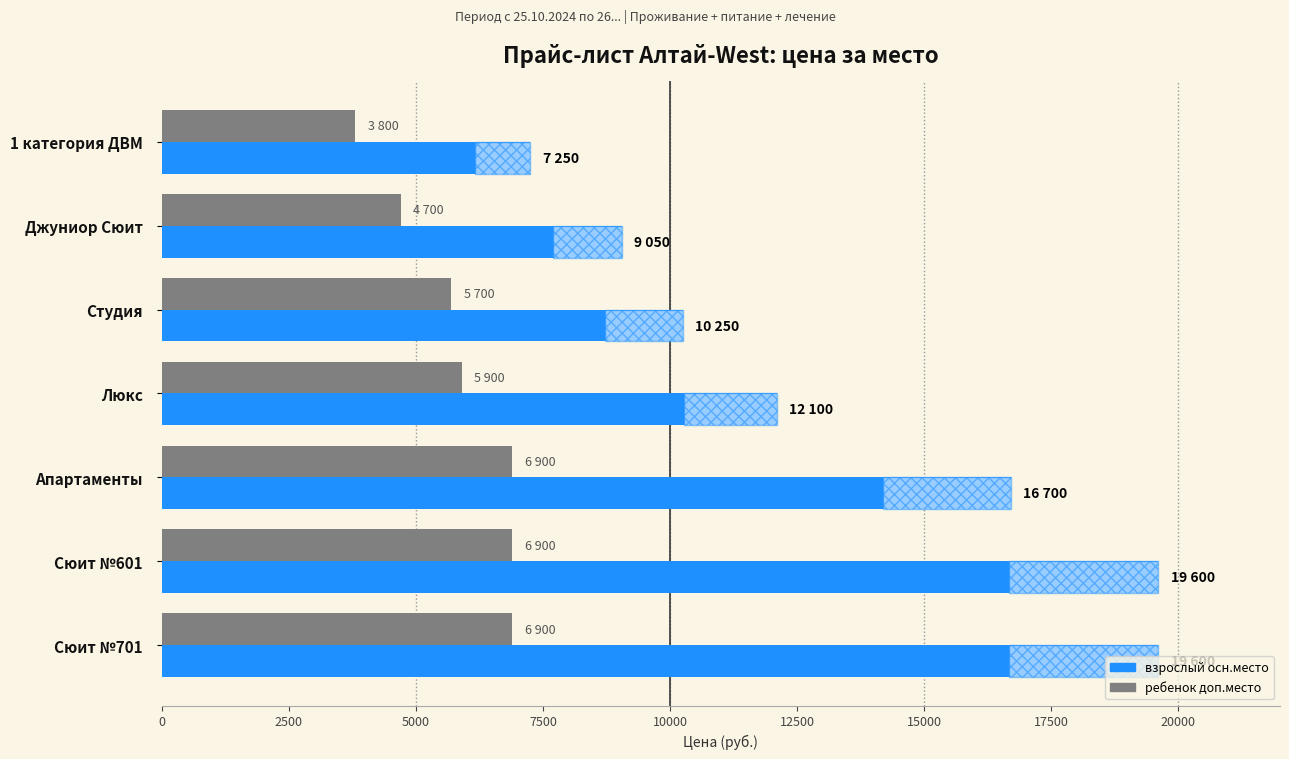

At how many categories does at least one series exceed 8014?

6